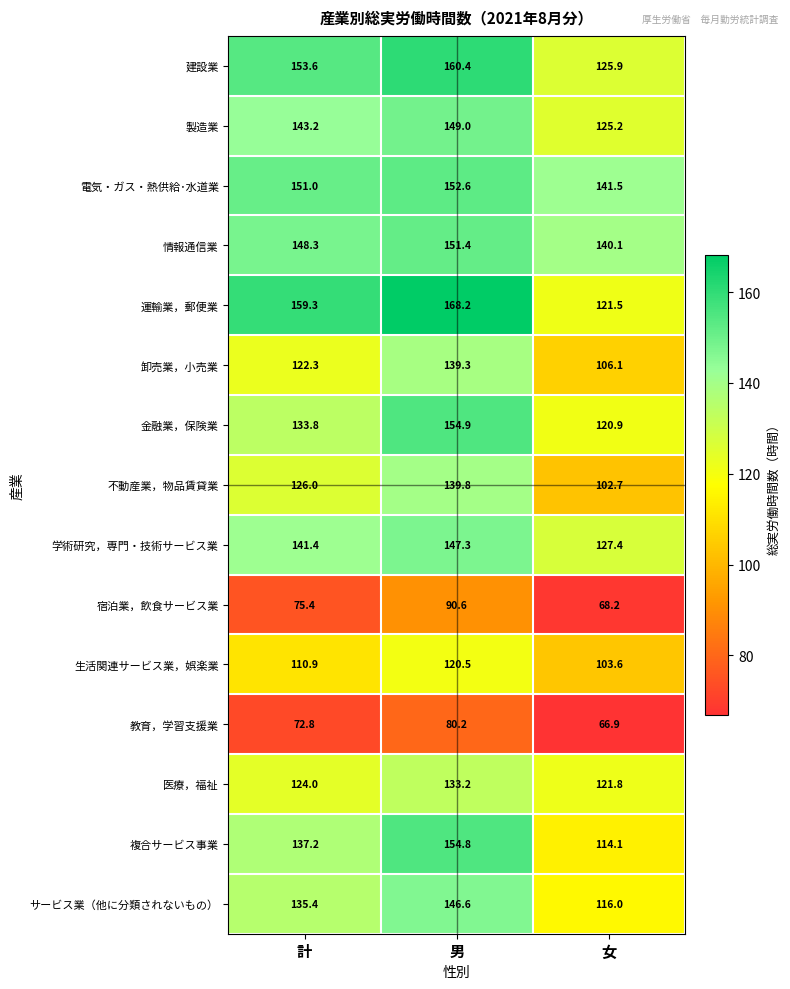

What is the greatest value displayed?

168.2